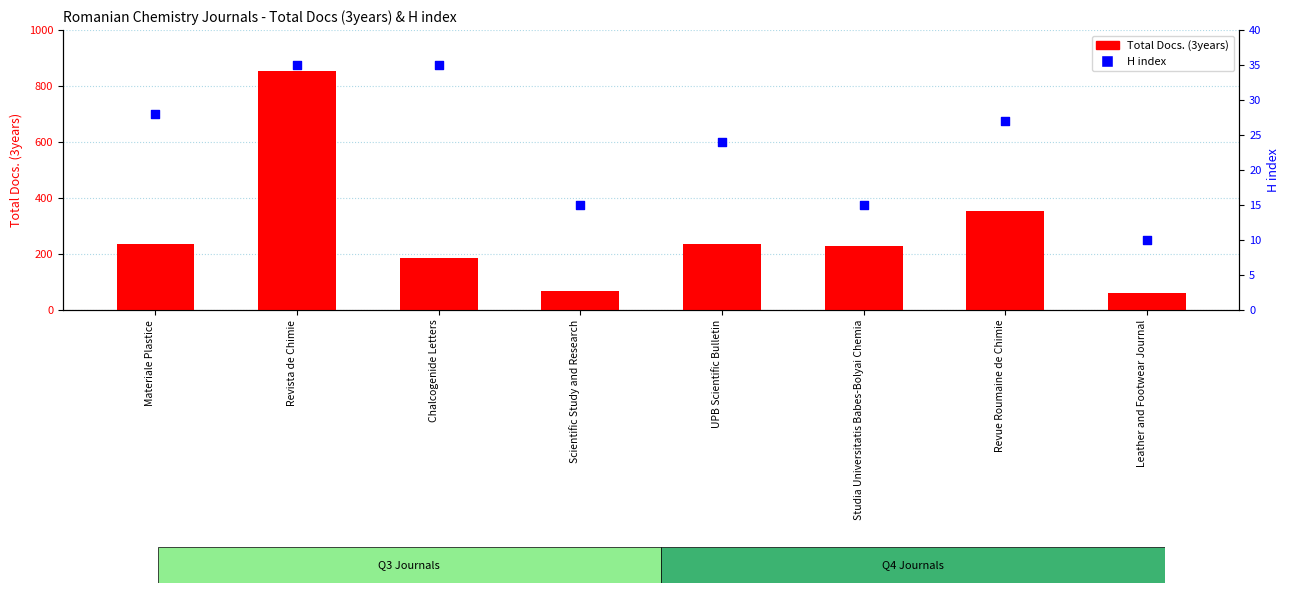

Which series has the widest spread of Y values?

Total Docs. (3years)